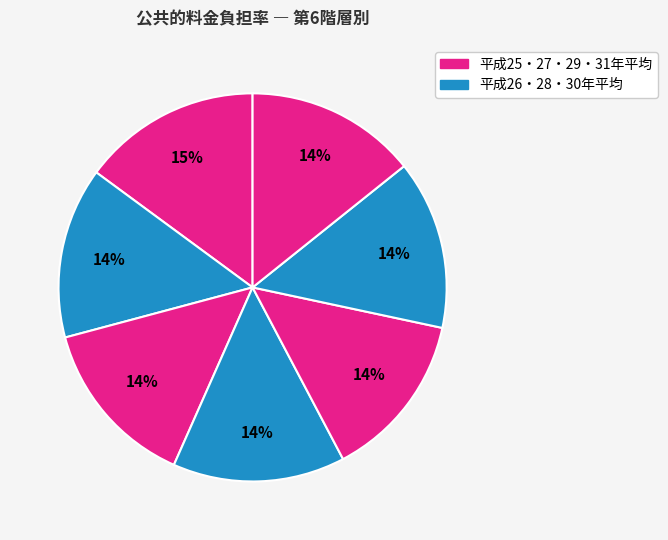

How many segments does this pie chart have?

7